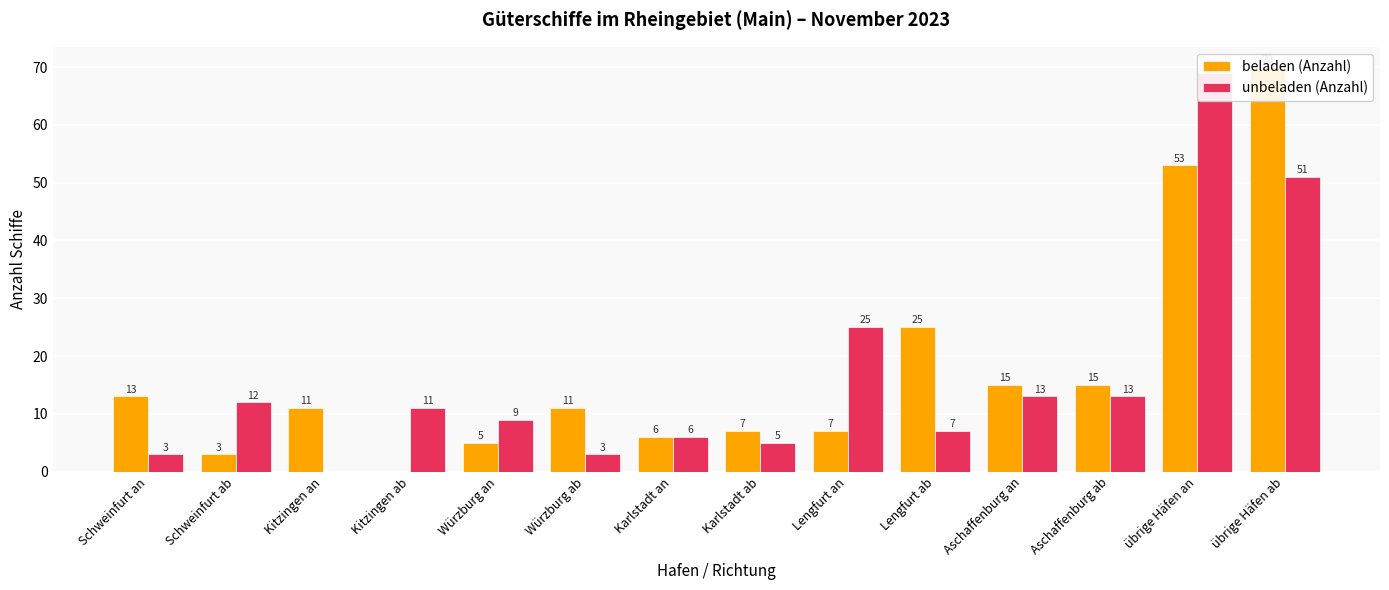

At how many categories does at least one series exceed 18?

4